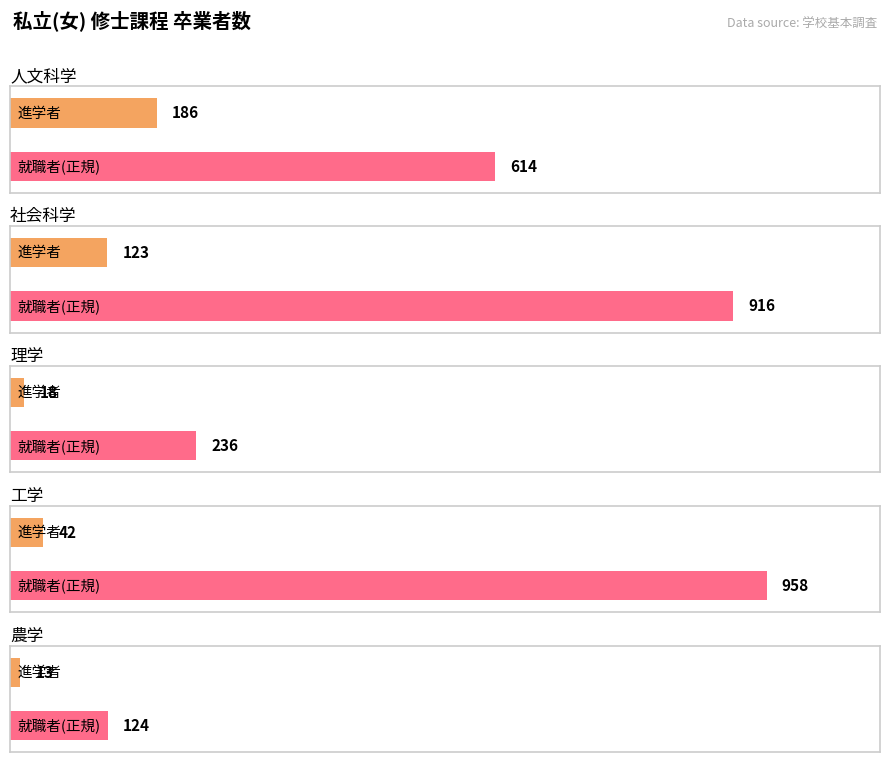

Between 1 and 2, which series saw the biggest shift?

就職者(正規)